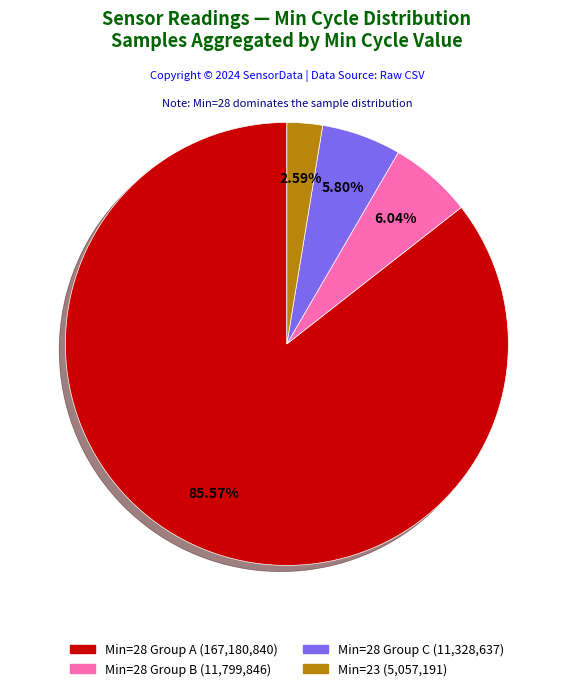

Does any single category account for the majority?

Yes